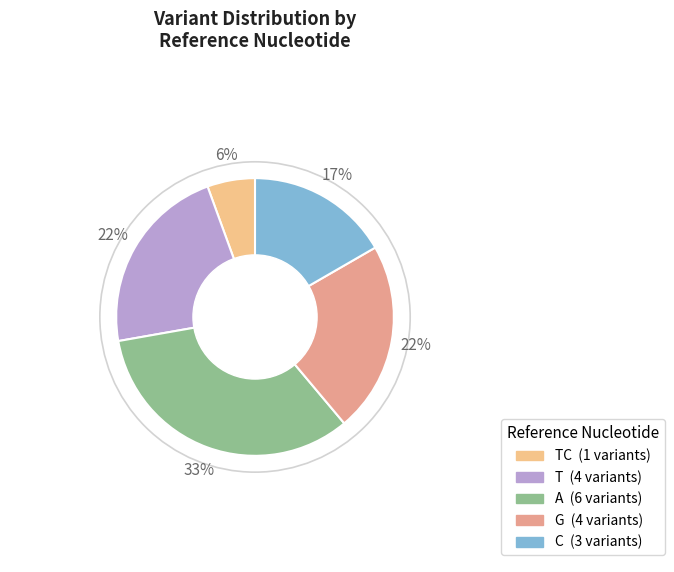

What is the smallest slice in the pie chart?

TC